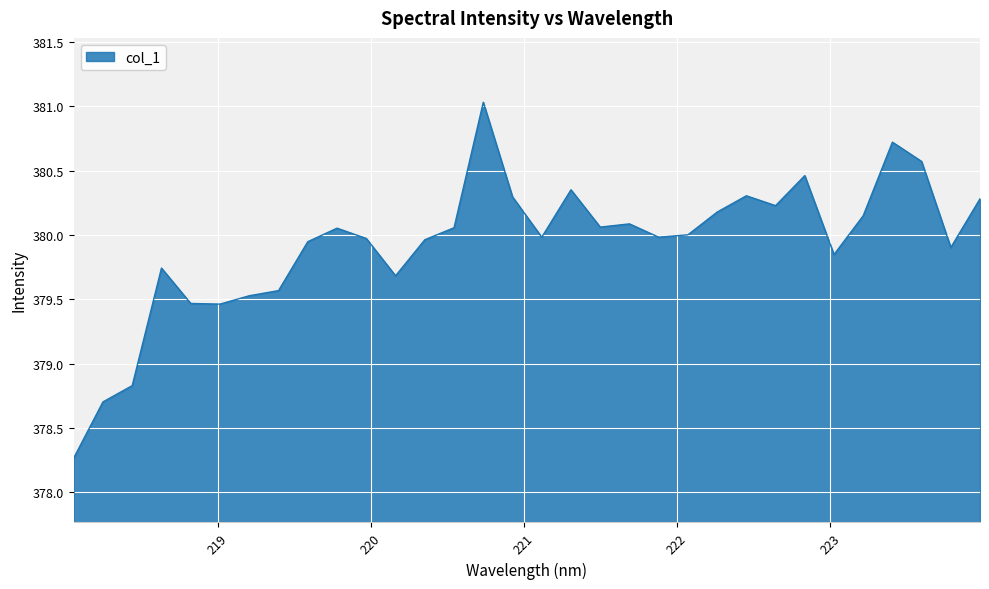

What is the greatest value displayed?

381.0